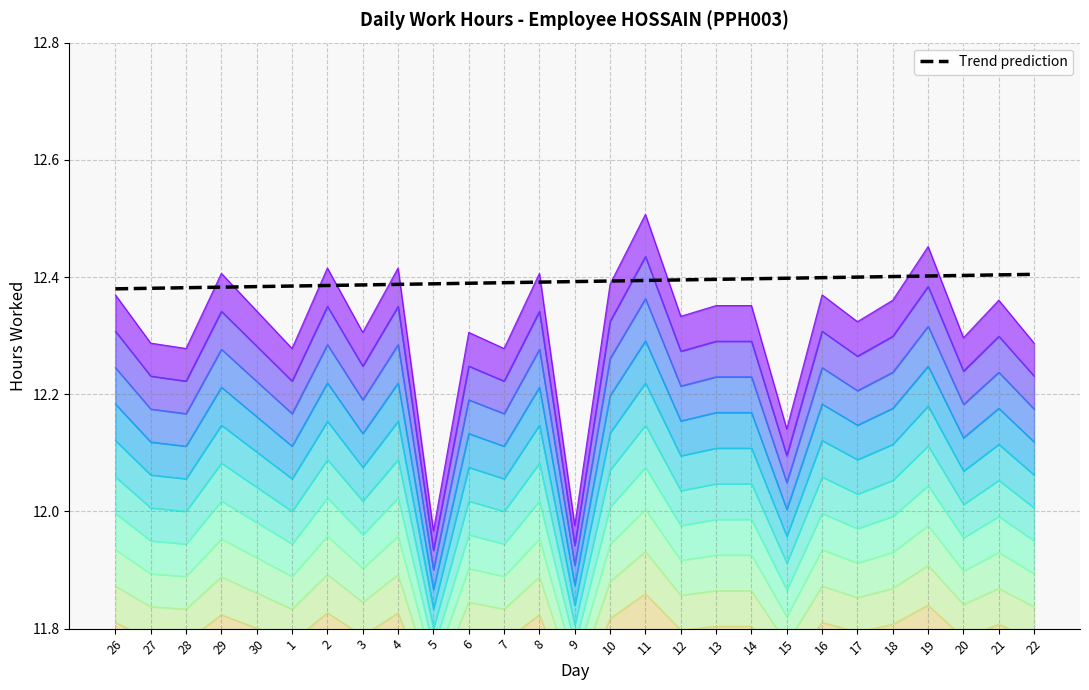

How many lines are shown in the chart?

1